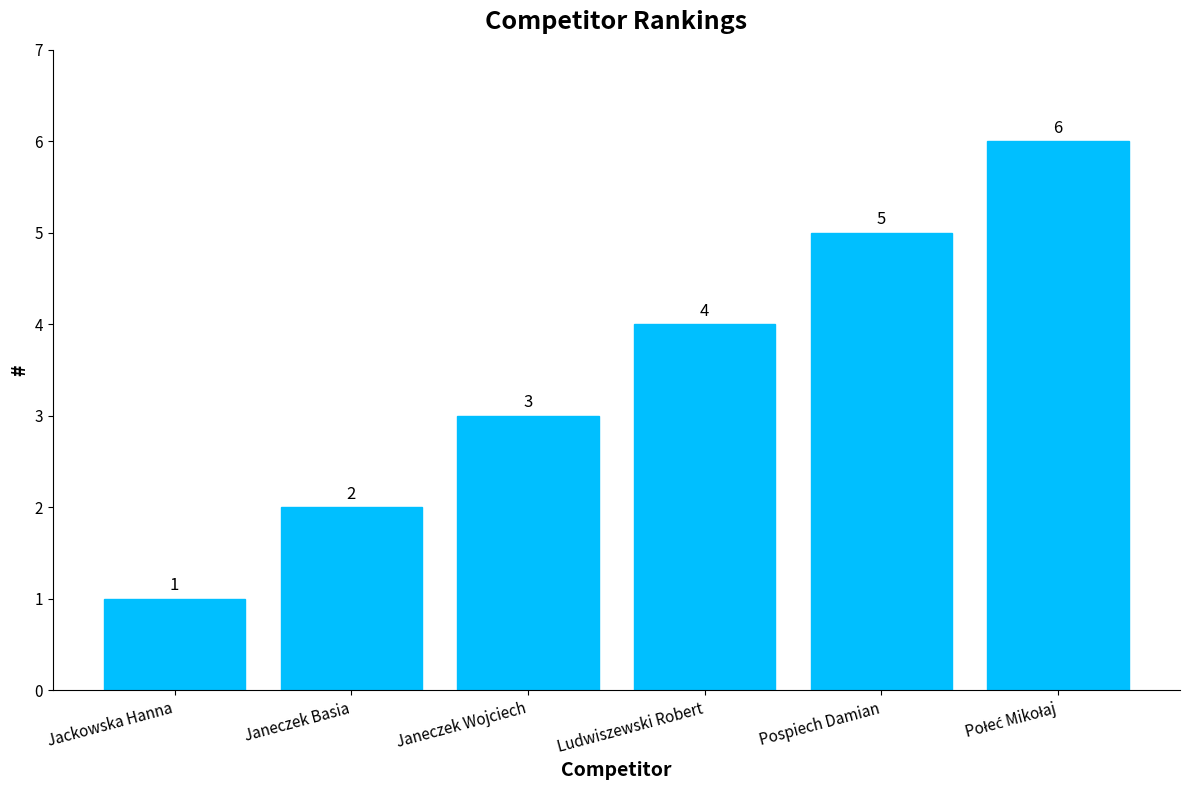

Are the bars grouped side by side (vs. stacked)?

No